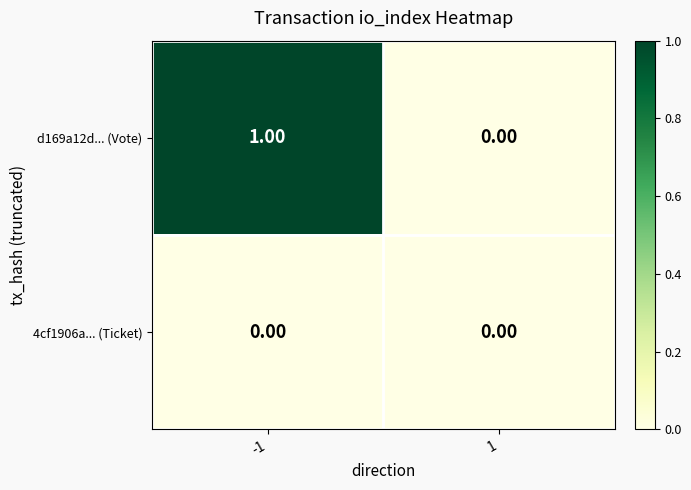

Which series has the widest spread of values?

d169a12d... (Vote)